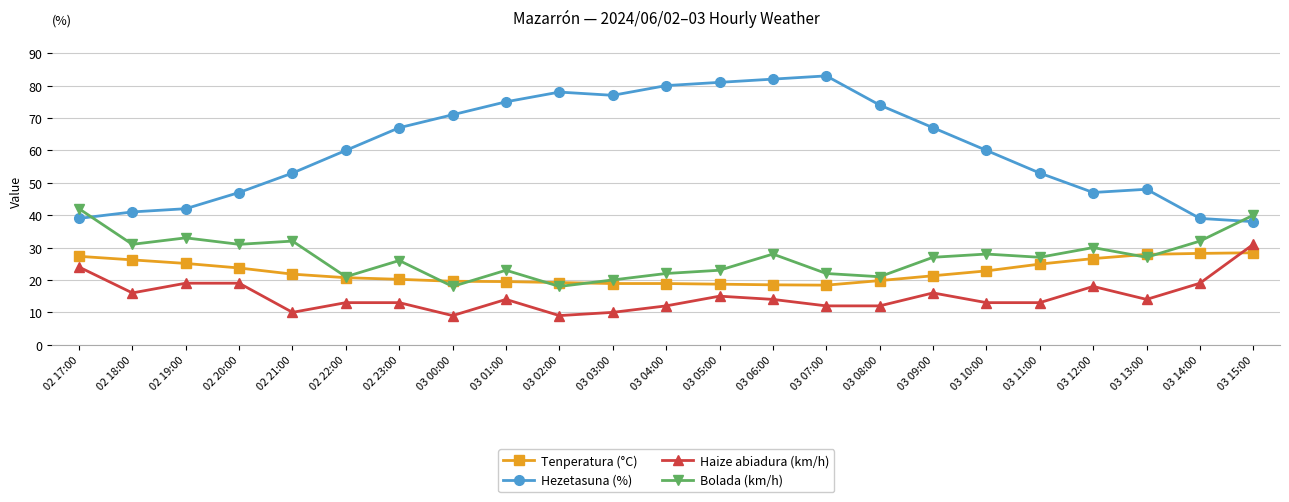

At how many categories does at least one series exceed 18?

23